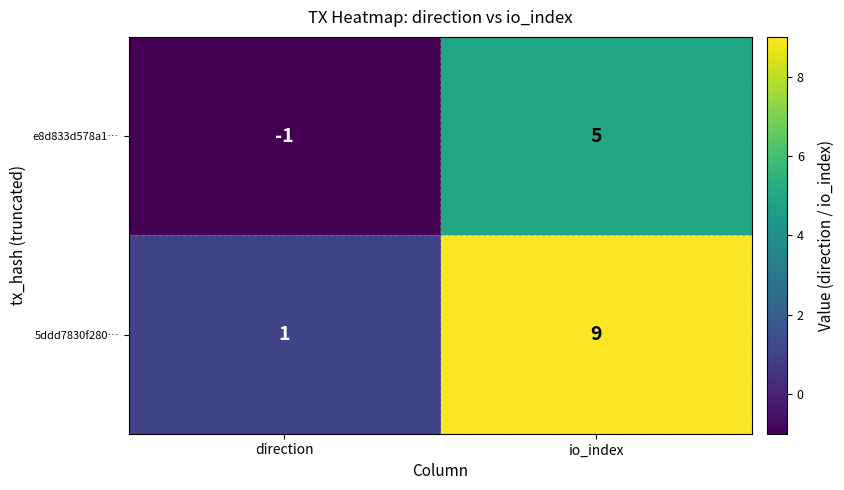

True or false: 5ddd7830f280… has a value of 9 at io_index.

True